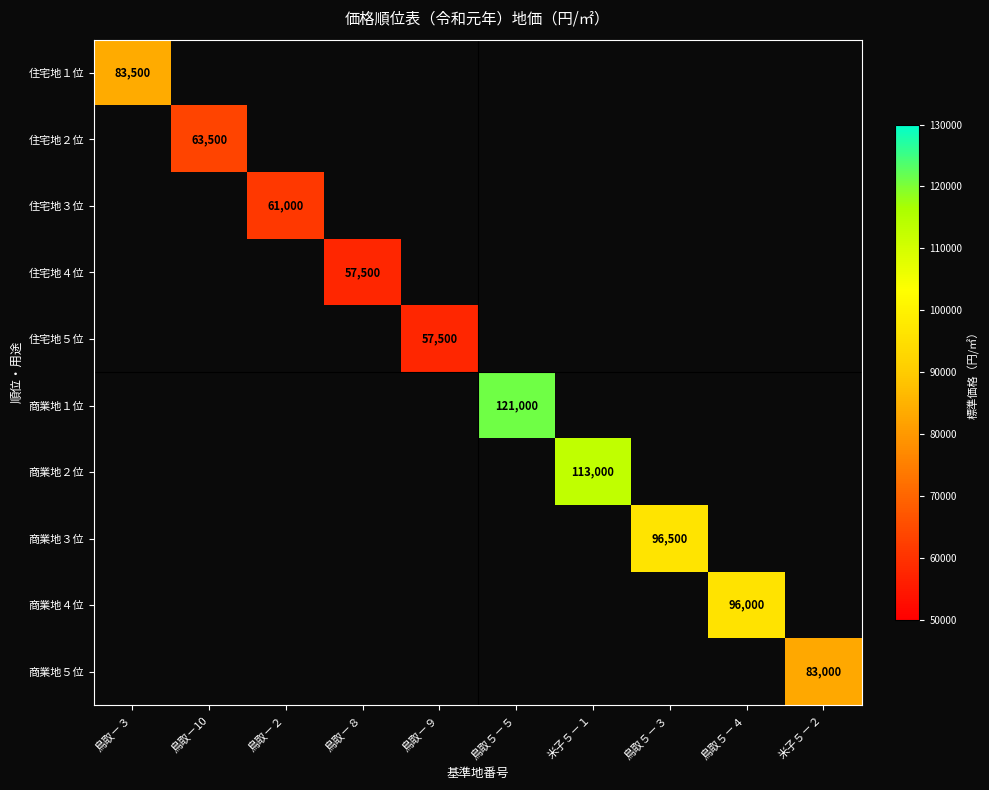

How many data points does each series have?

10